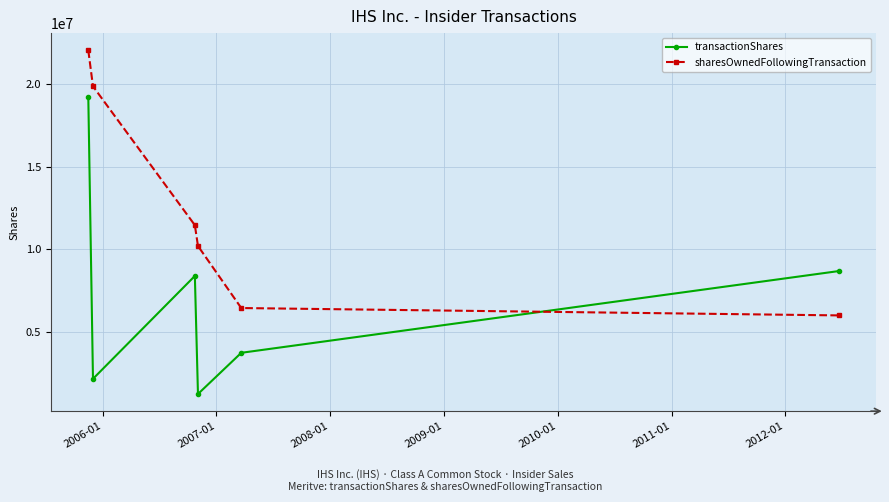

Reading left to right, transcribe all the data shown in this chart.

transactionShares: 19202500	2177250	8400000	1260000	3751391	8695653
sharesOwnedFollowingTransaction: 22047500	19870250	11470250	10210250	6458859	6013206